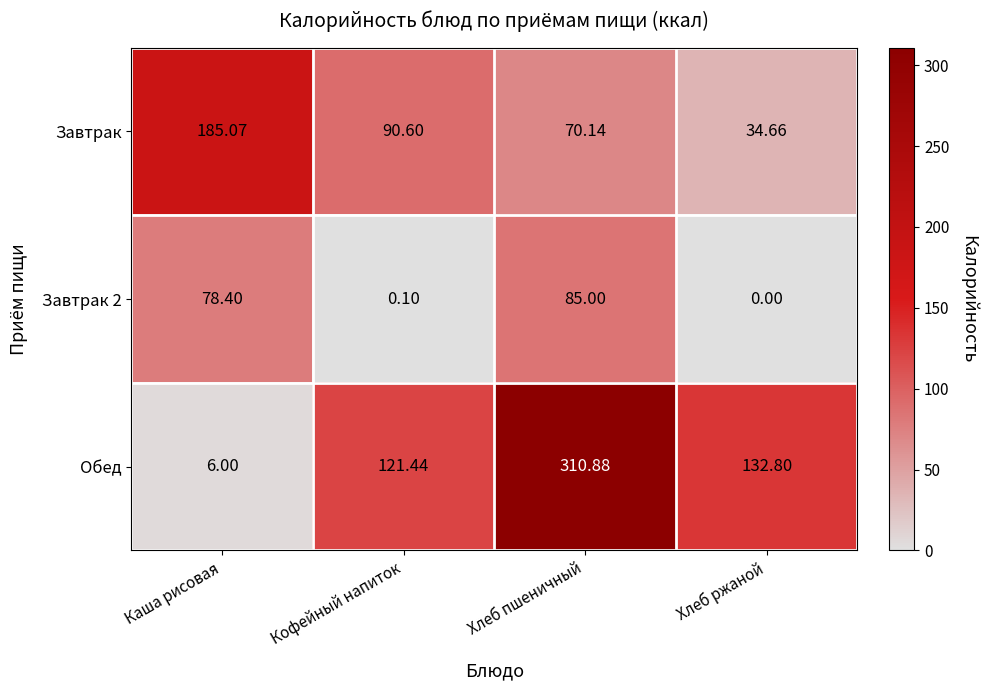

Which series has the largest range (max minus min)?

Обед